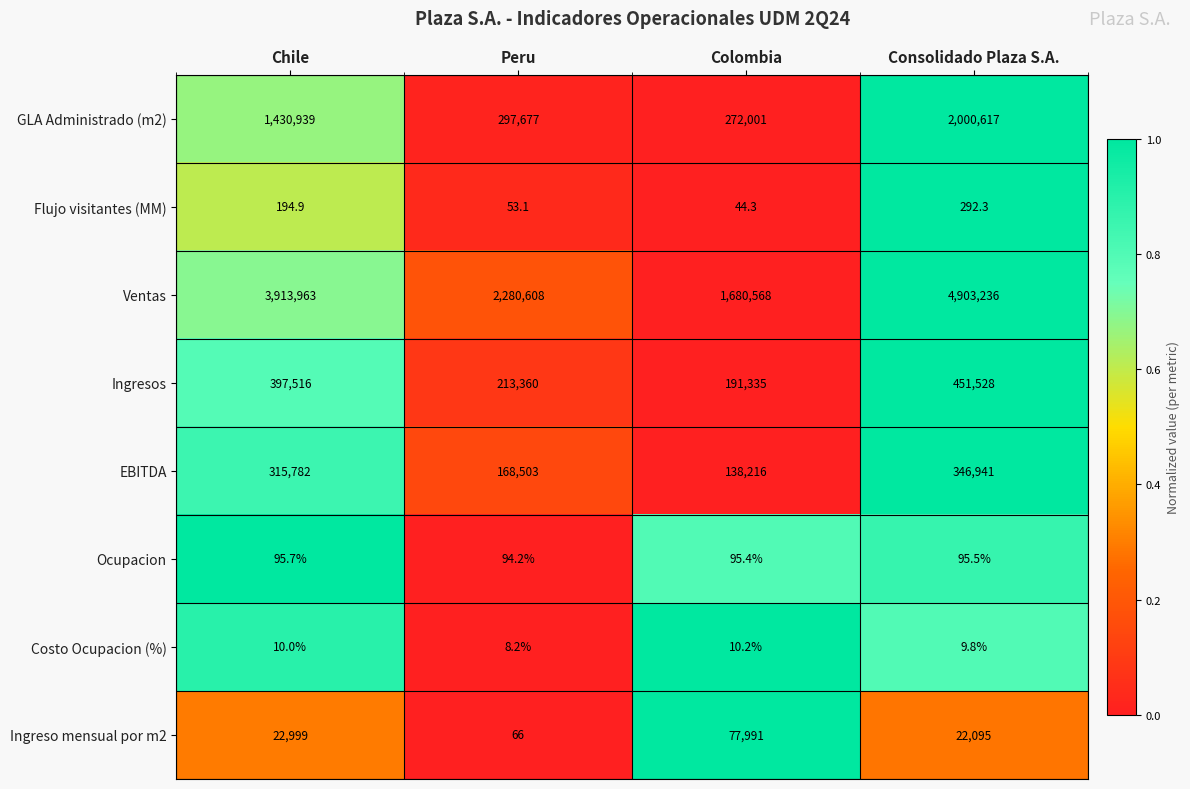

Read the Ingresos value at Chile.

397516.0